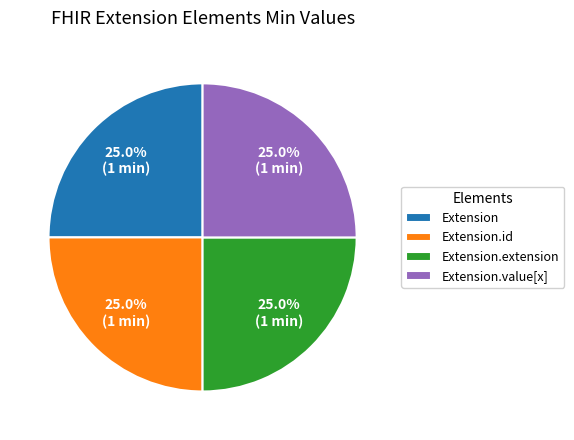

Approximately how many times larger is the value at Extension.id compared to Extension.extension?

1.0